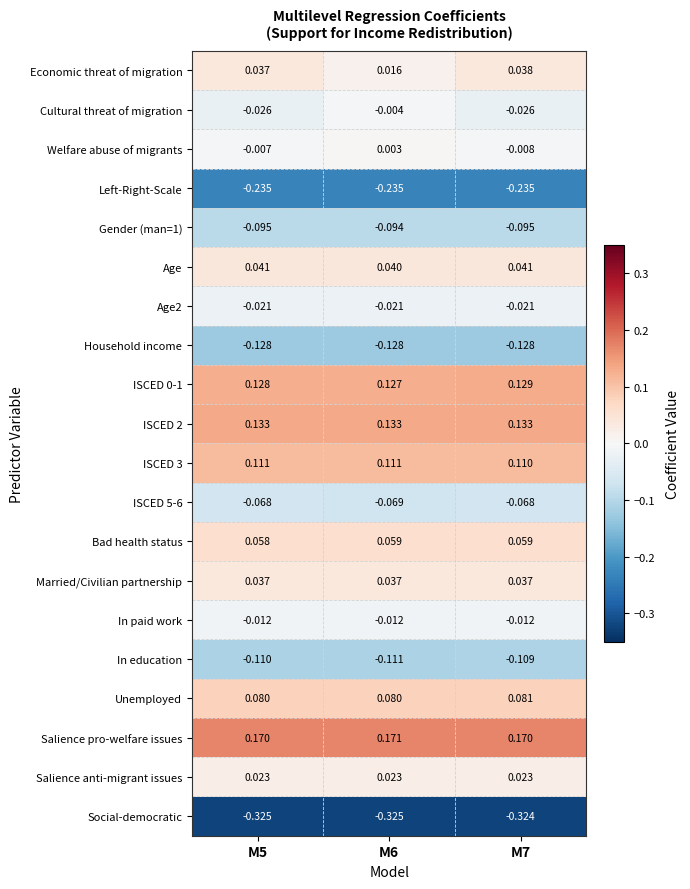

At how many categories does at least one series exceed 0?

3